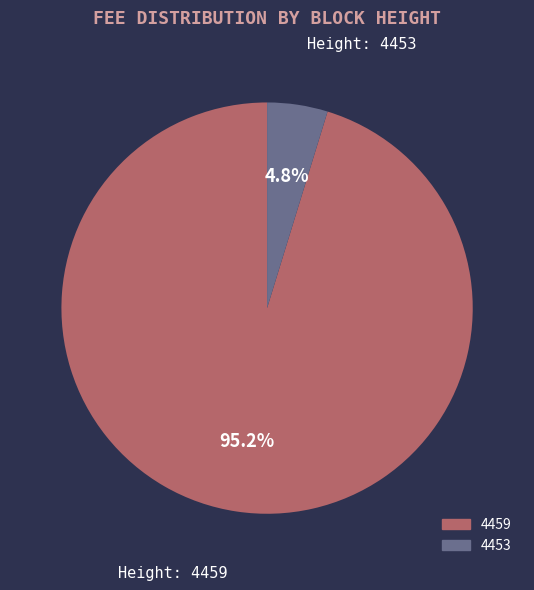

Count the number of slices in the pie.

2